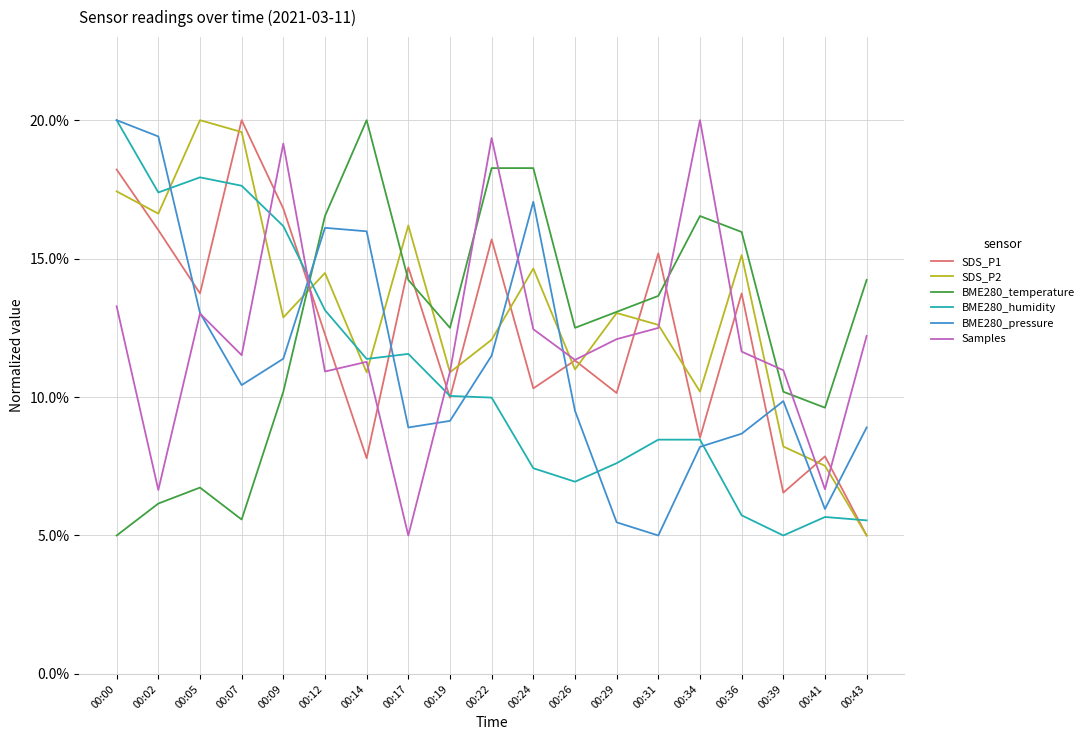

Which label corresponds to the largest value in the chart?

00:07